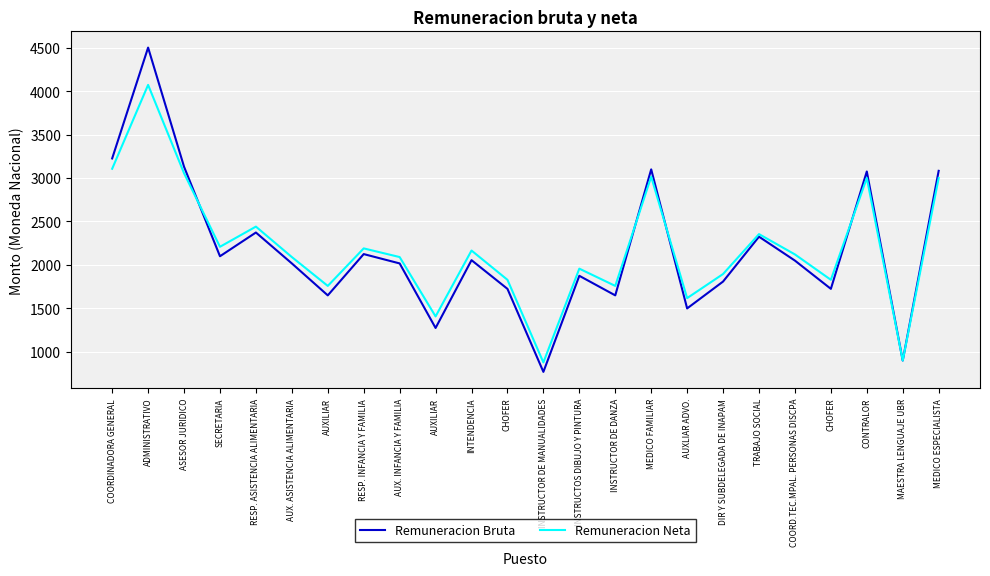

Between which two adjacent categories do Remuneracion Neta and Remuneracion Bruta first intersect?

ASESOR JURIDICO and SECRETARIA